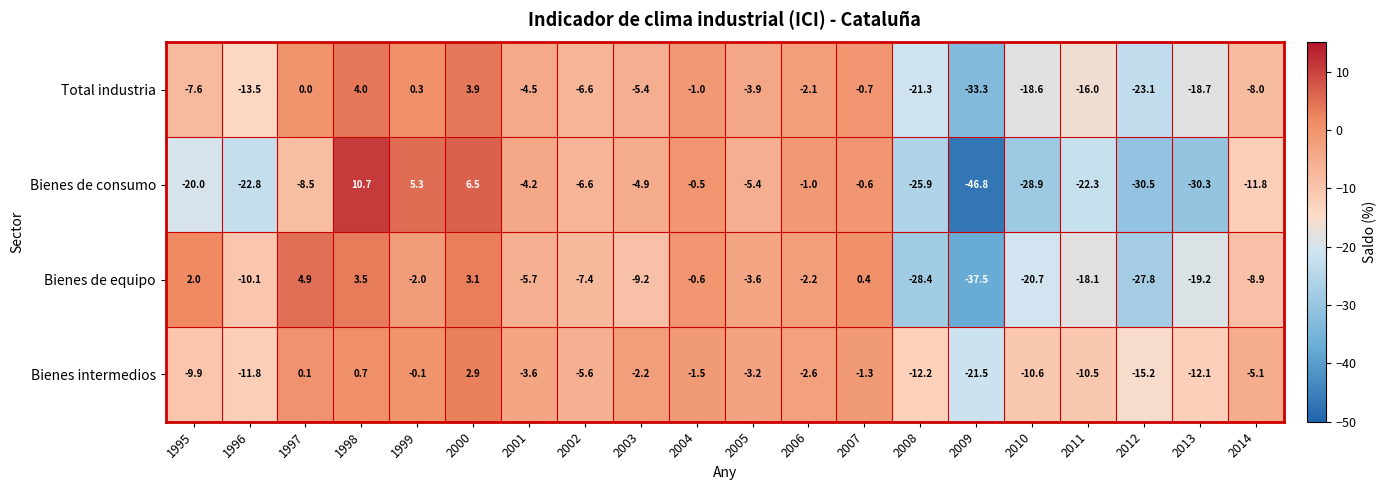

Read the Bienes intermedios value at 2000.

2.9